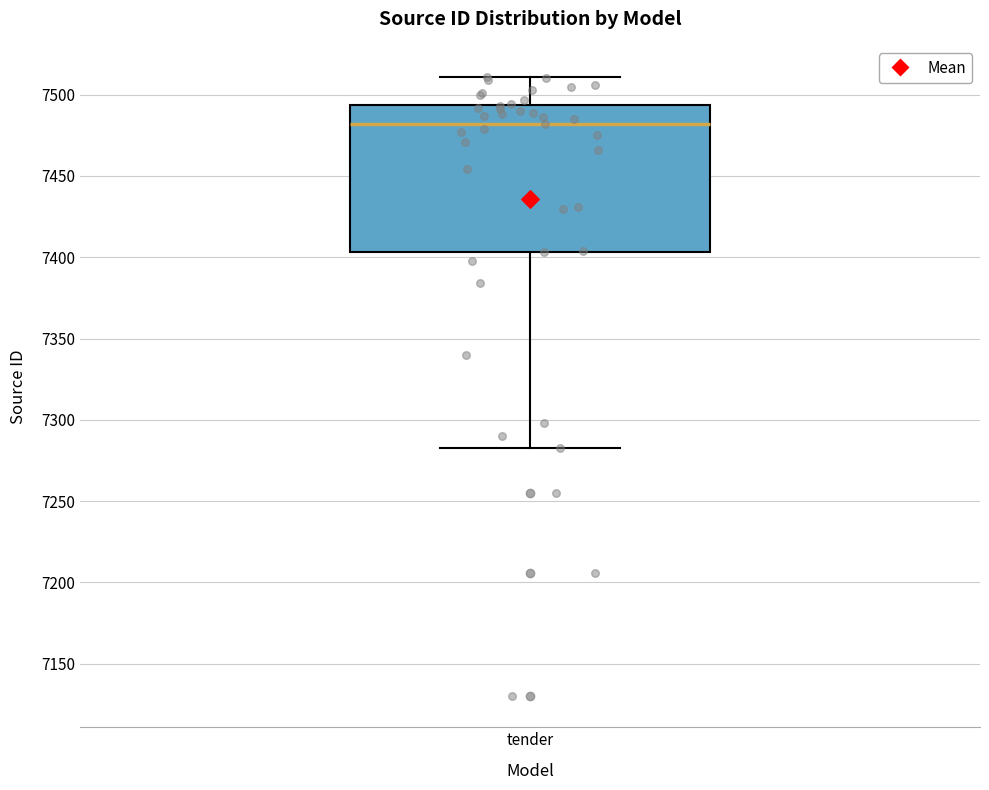

Read this box plot against the y-axis: the position of the median line, the range covered by the box, and the ends of both whiskers. The values are not printed on the chart, so give them approximately, as read against the axis.

median 7480, box 7405 to 7495, whiskers 7285 to 7510